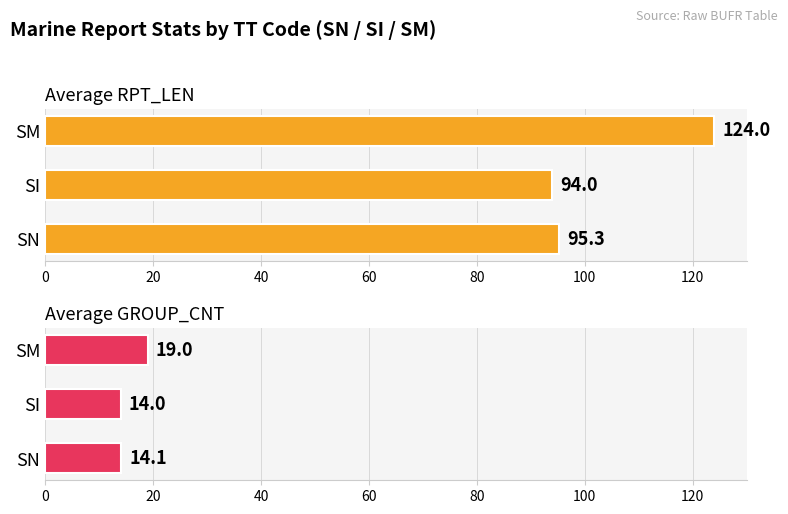

Is it true that Average RPT_LEN equals 35.4 at 0?

False